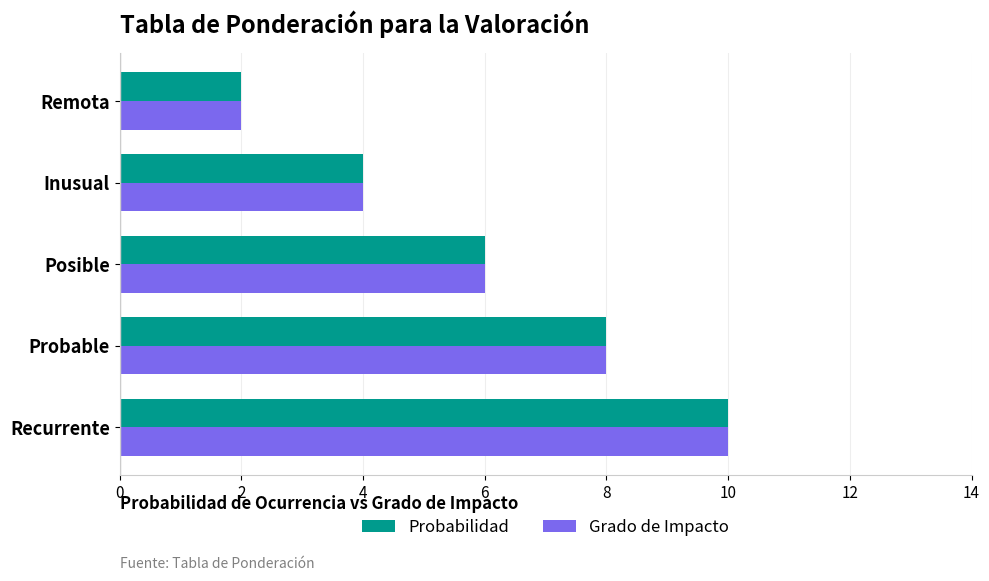

What are all the series names shown in the legend?

Probabilidad, Grado de Impacto